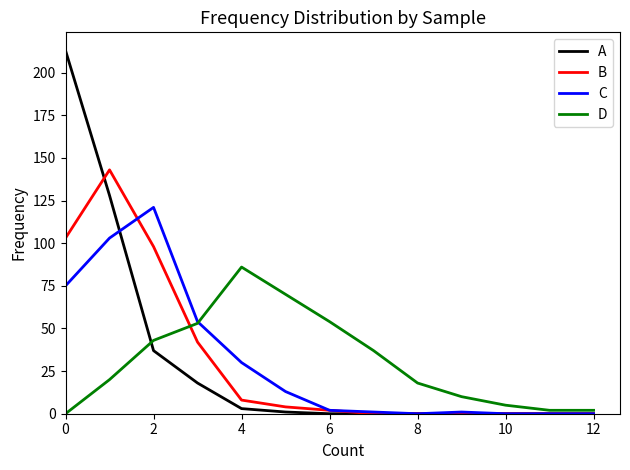

Rank the series by their maximum value, from highest to lowest.

A, B, C, D